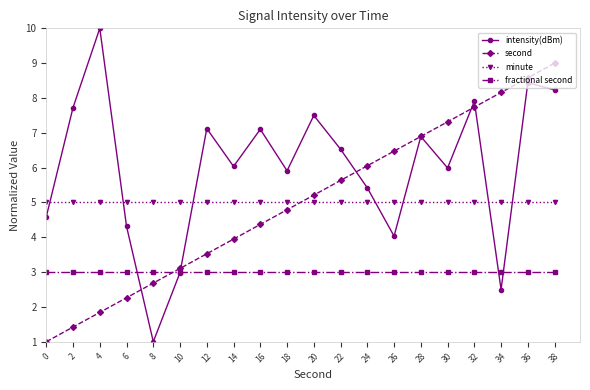

What is the difference between the maximum and second lowest values in the intensity(dBm) series?

7.5